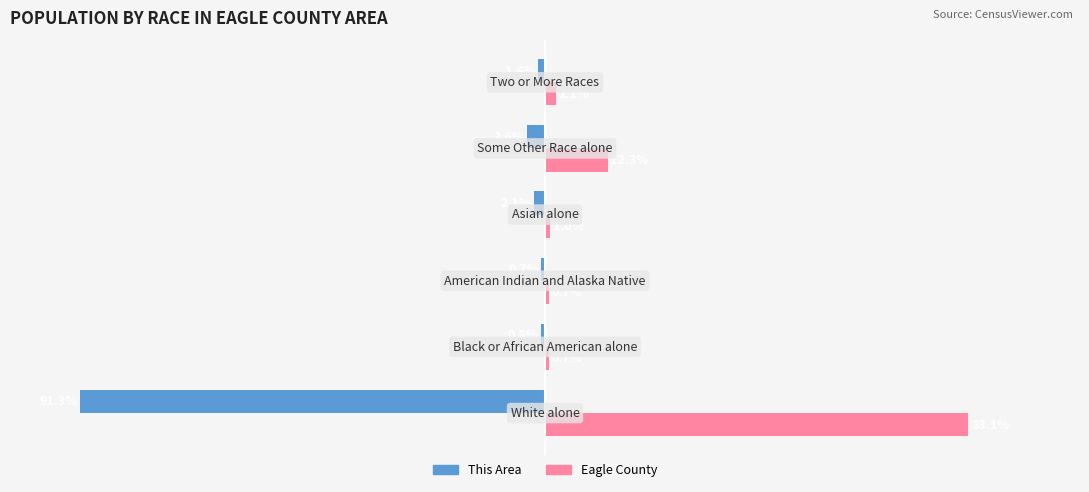

What are all the series names shown in the legend?

This Area, Eagle County